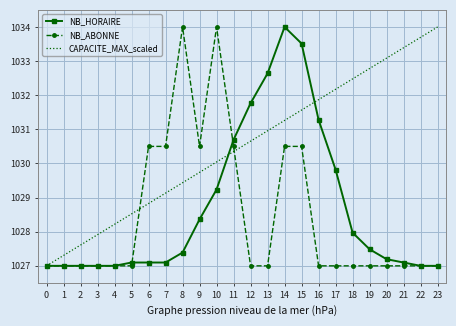

Which series ends up on top after the final intersection of CAPACITE_MAX_scaled and NB_HORAIRE?

CAPACITE_MAX_scaled